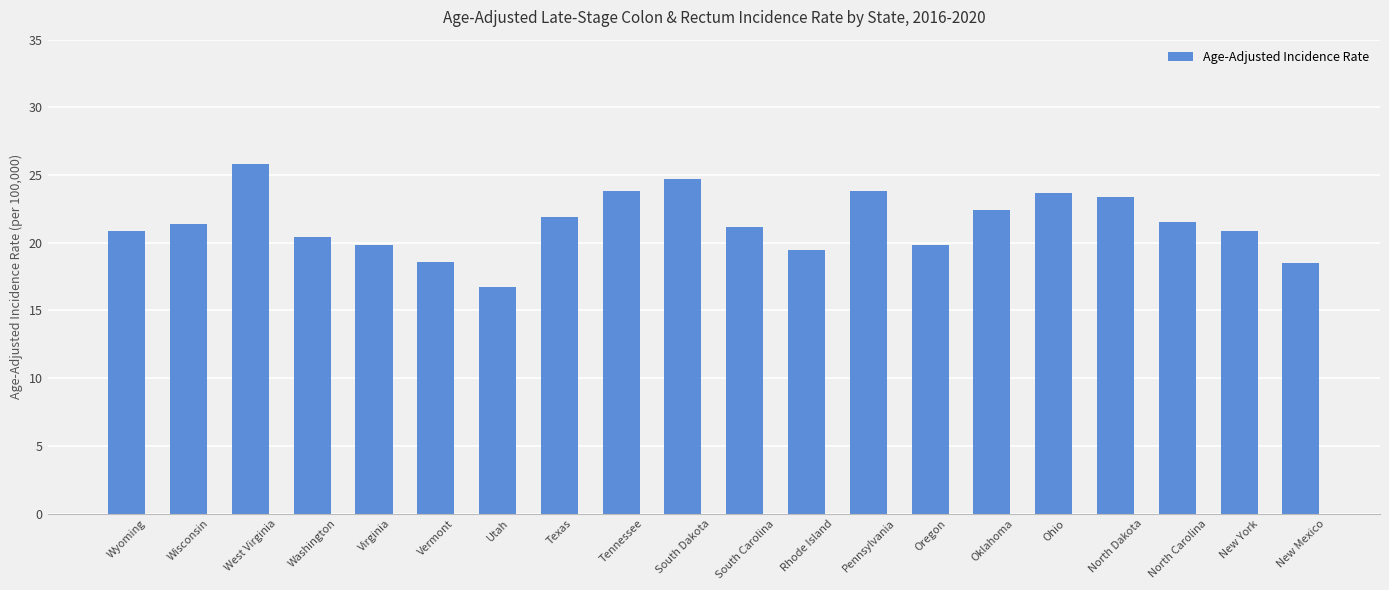

What is the label of the 16th bar from the left?

Ohio